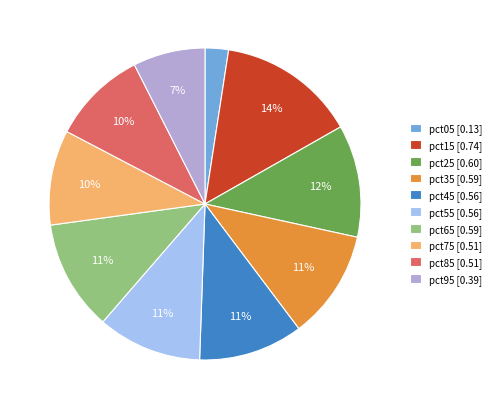

Does pct55 represent more than half of the total?

No